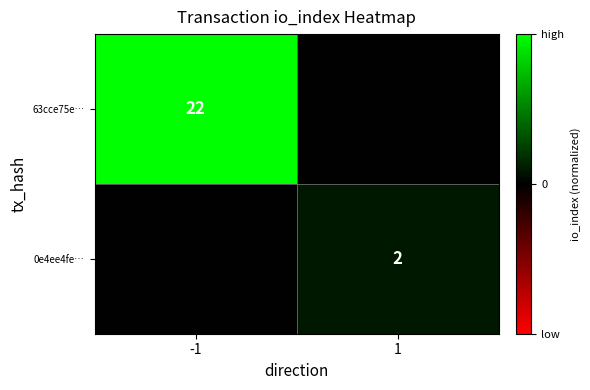

Is the value of 0e4ee4fe… at 1 greater than the value of 63cce75e… at -1?

No